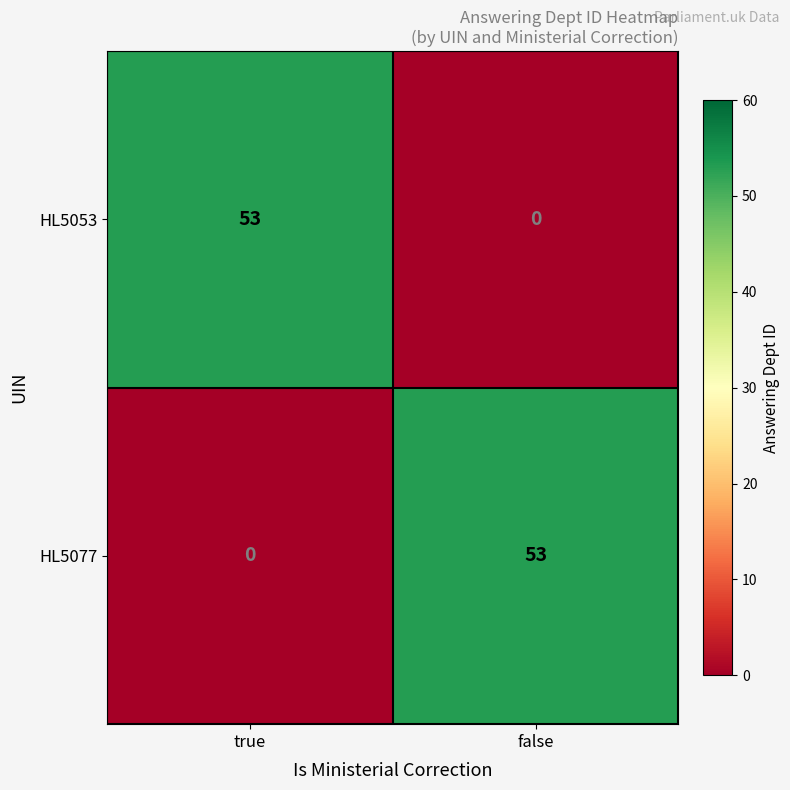

Count the number of data series in this chart.

2